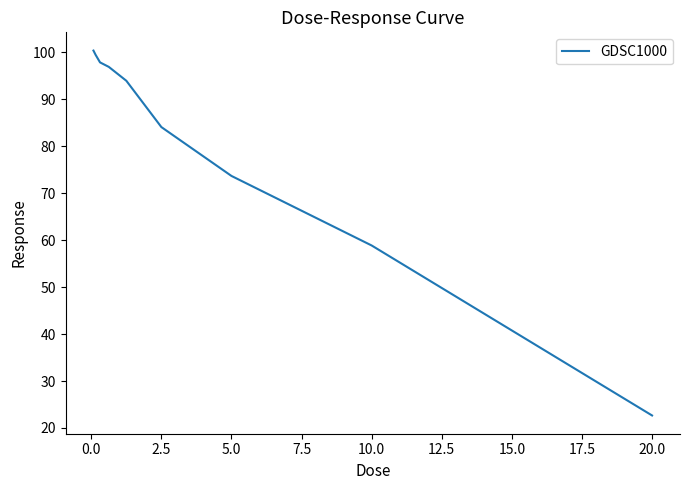

True or false: the data has more than 2 interior local peaks.

False